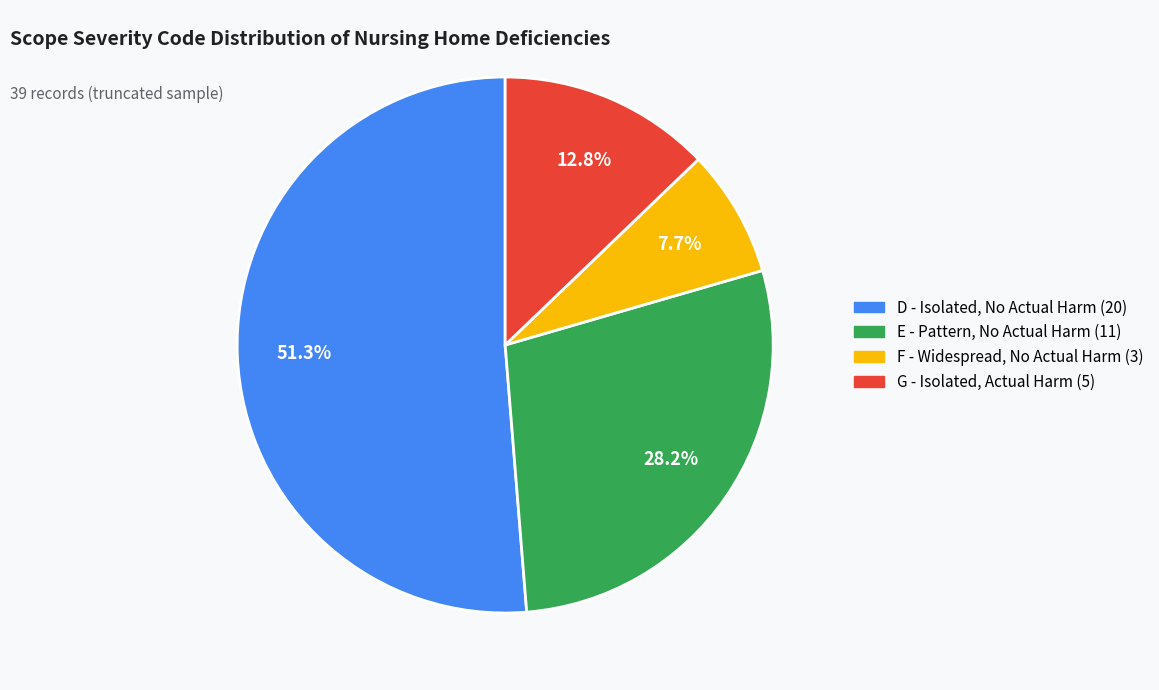

Is there a majority slice in this chart?

Yes